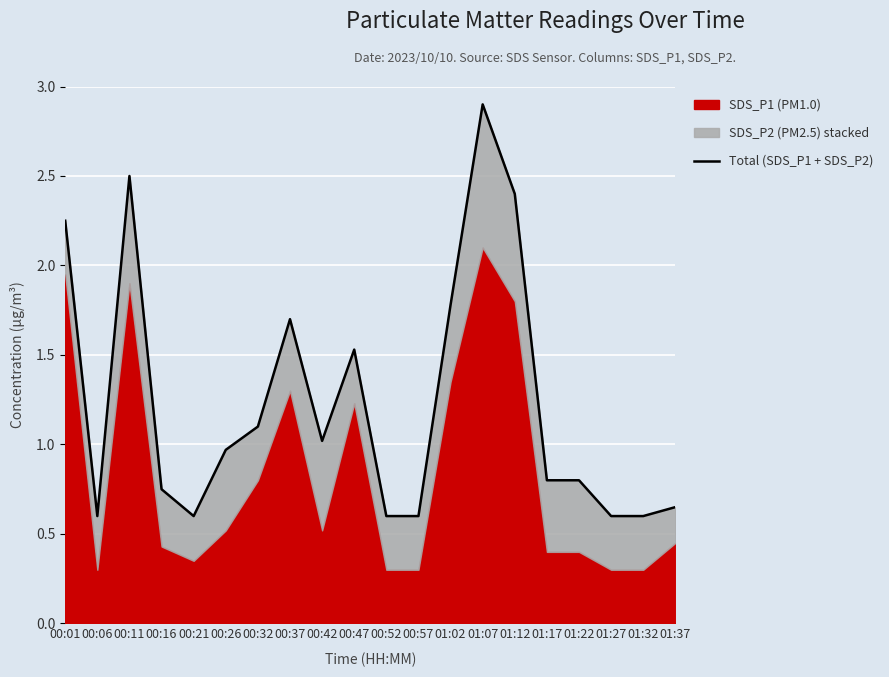

How many points are lower than both their immediate neighbors (excluding endpoints)?

3